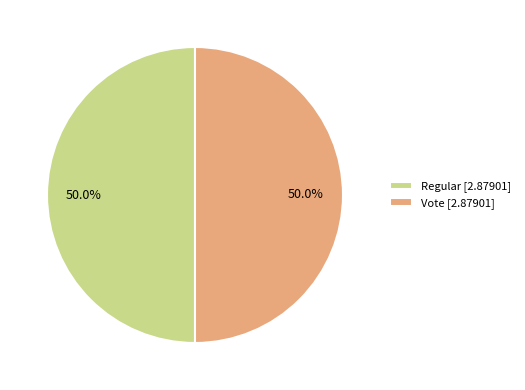

To the nearest percent, what is the average slice percentage?

50%